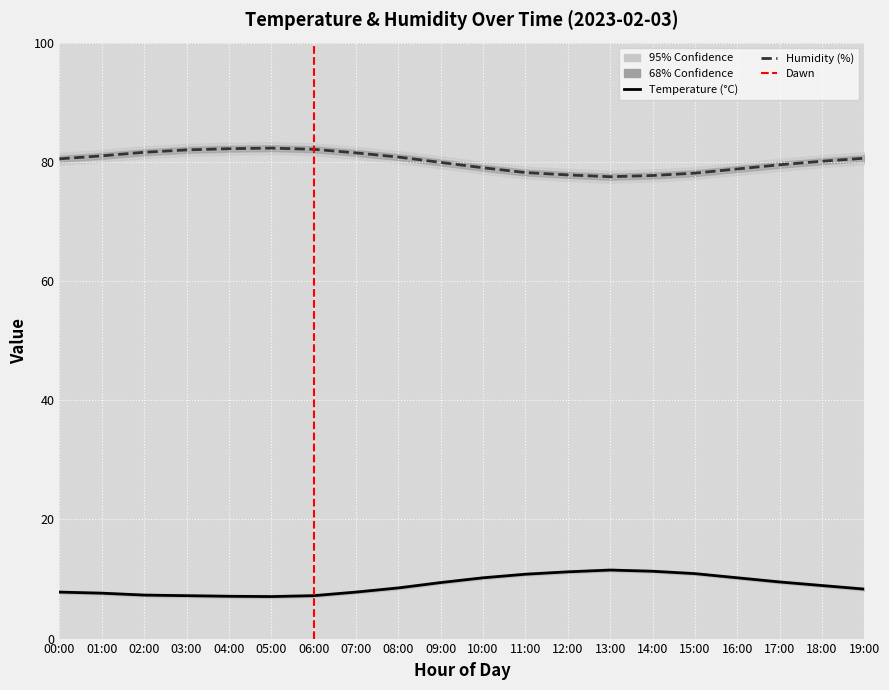

What is the spread (max minus min) of values at 18:00?

72.6